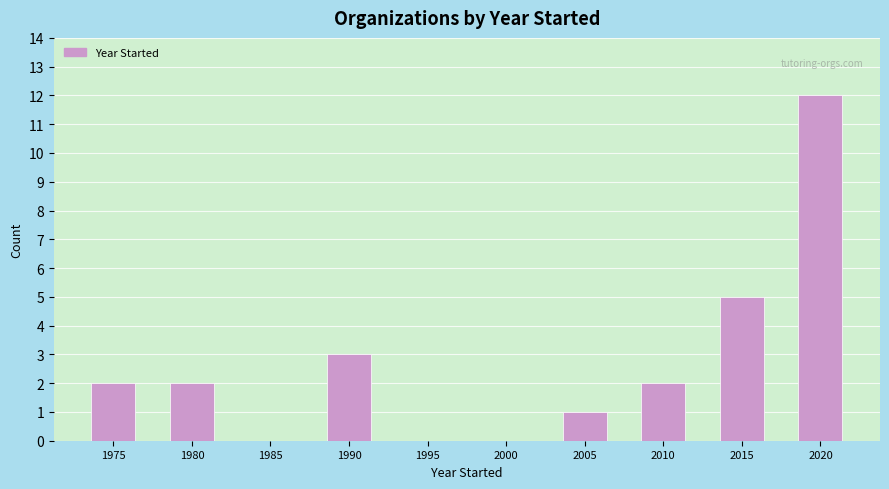

Reading left to right, transcribe all the data shown in this chart.

2	2	3	1	2	5	12